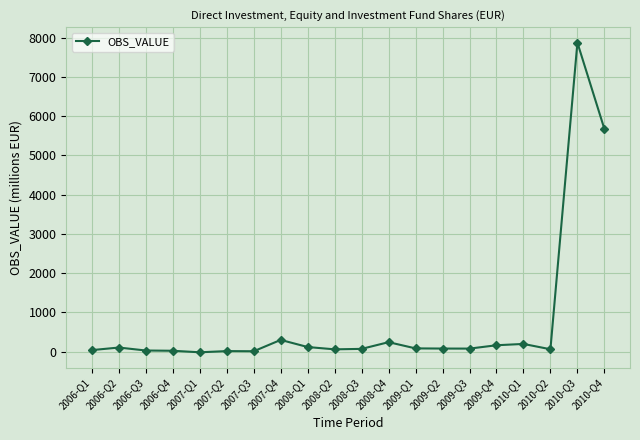

Where is the data nearest to the value 3930?

2010-Q4